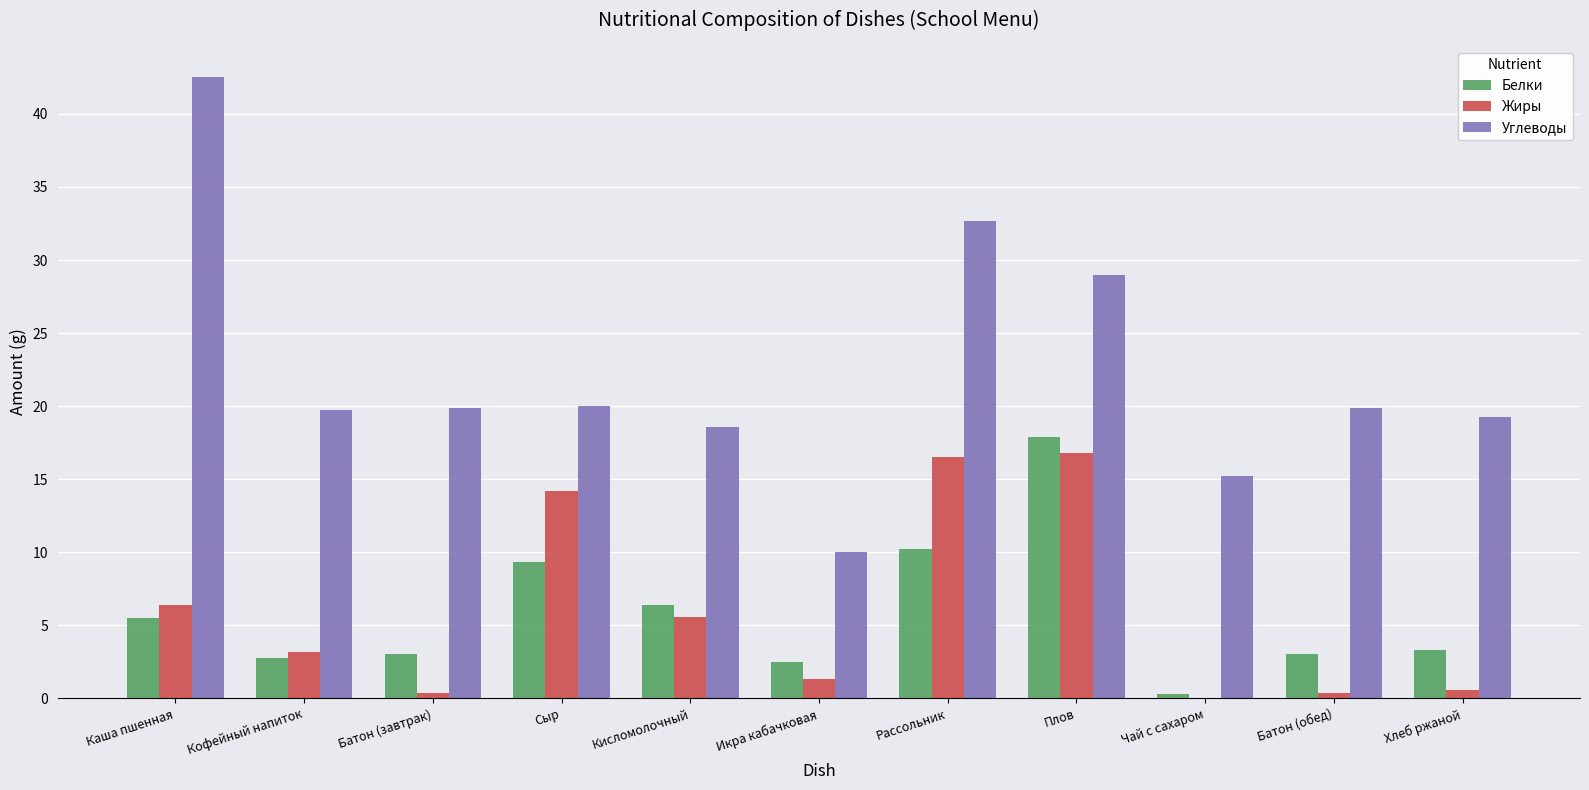

What is the spread (max minus min) of values at Батон (обед)?

19.5